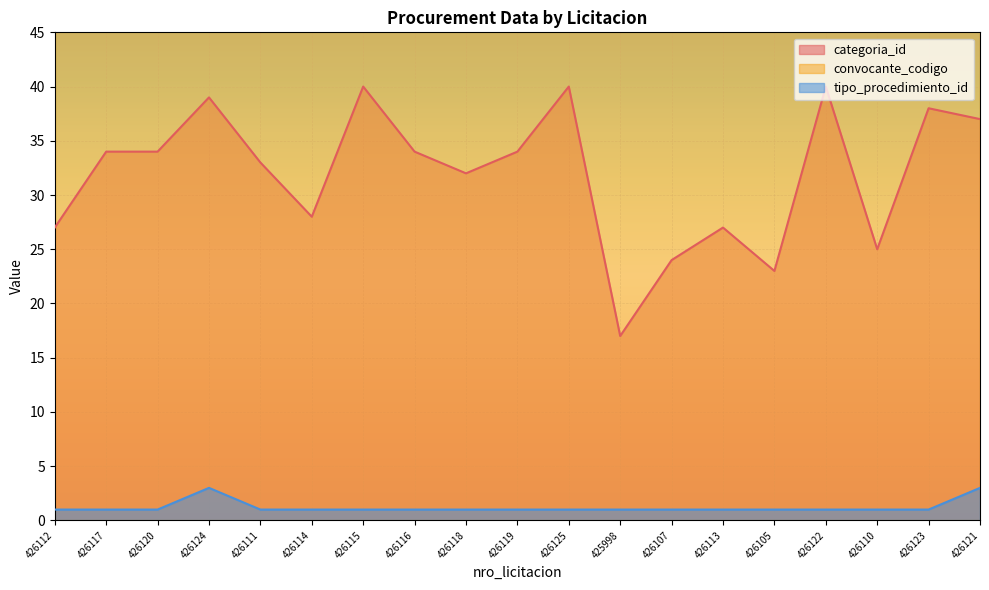

What is the value of the categoria_id point at the 5th from the left?

33